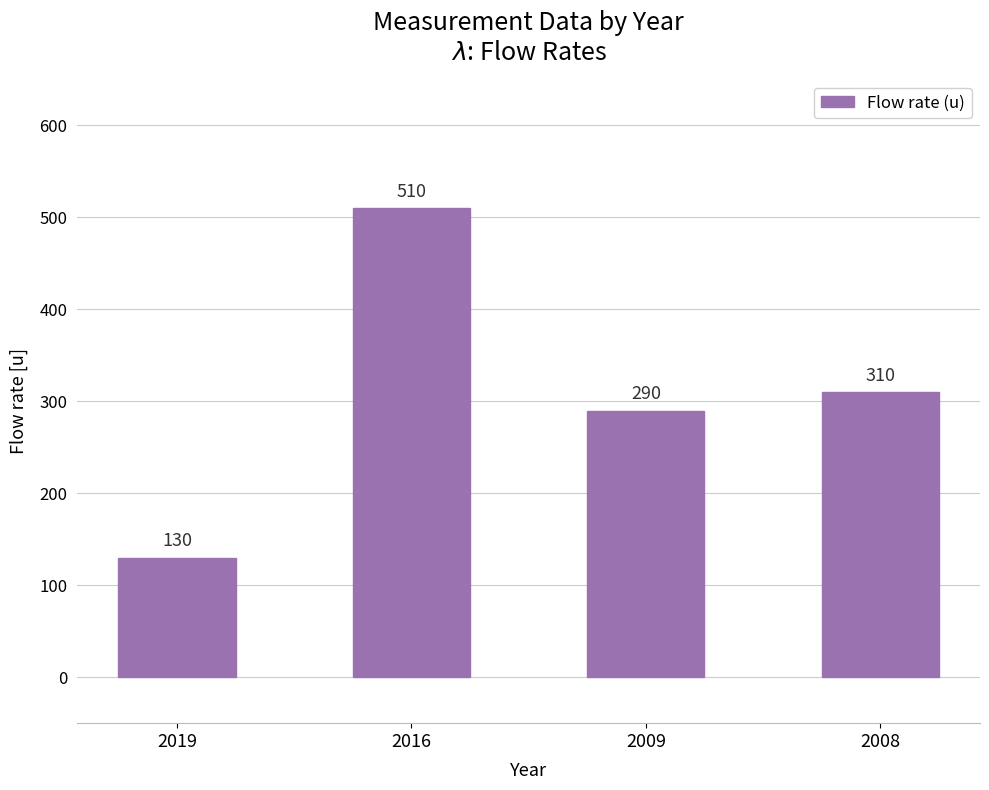

Count the number of categories in the chart.

4